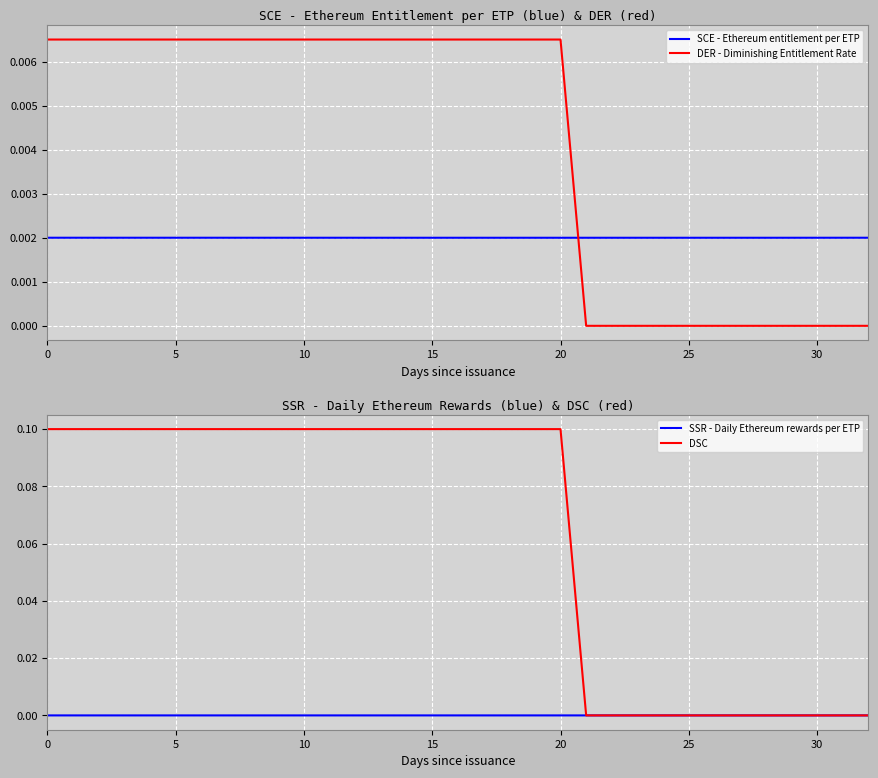

At which category does SSR - Daily Ethereum rewards per ETP reach its first local peak?

30